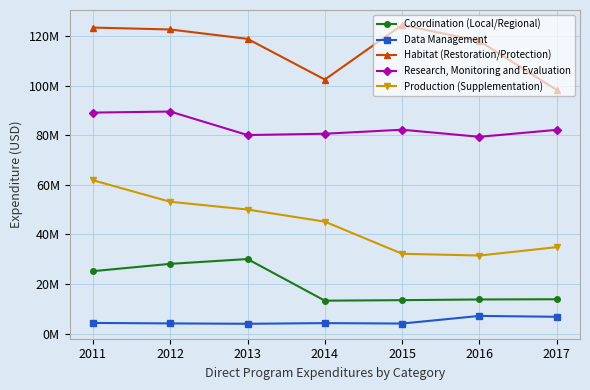

What are all the series names shown in the legend?

Coordination (Local/Regional), Data Management, Habitat (Restoration/Protection), Research, Monitoring and Evaluation, Production (Supplementation)